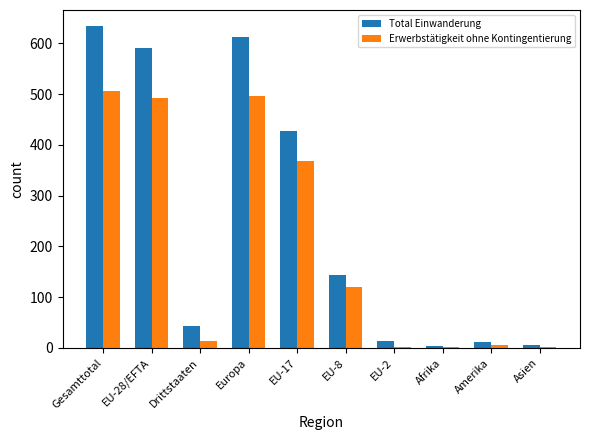

What are all the series names shown in the legend?

Total Einwanderung, Erwerbstätigkeit ohne Kontingentierung